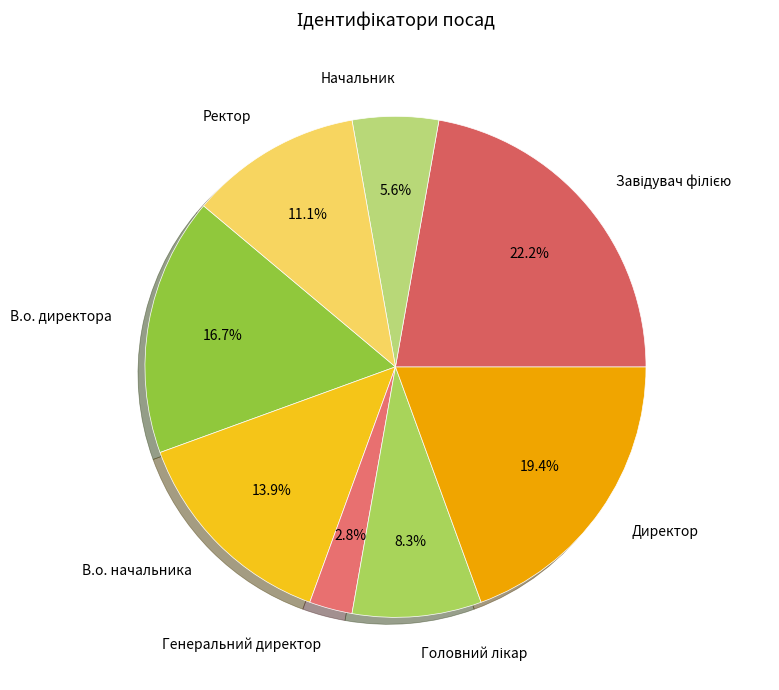

Does Директор account for over 50% of the chart?

No